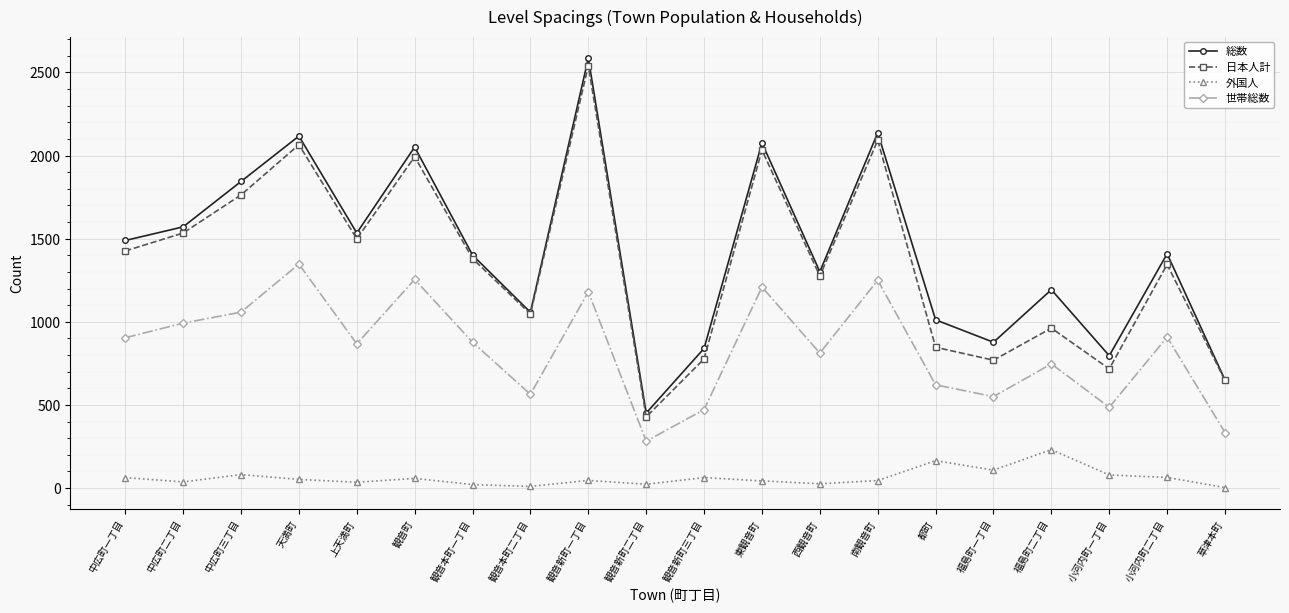

Where does the 世帯総数 series first go above 877?

中広町一丁目